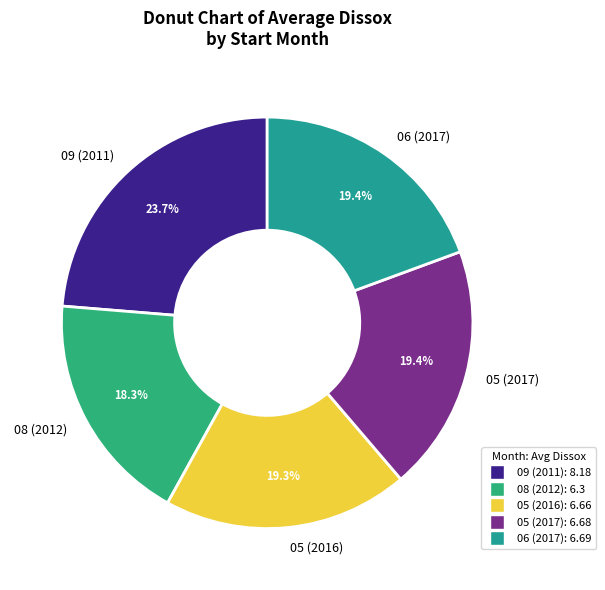

What percentage is the 05 (2016) slice, to the nearest percent?

19%